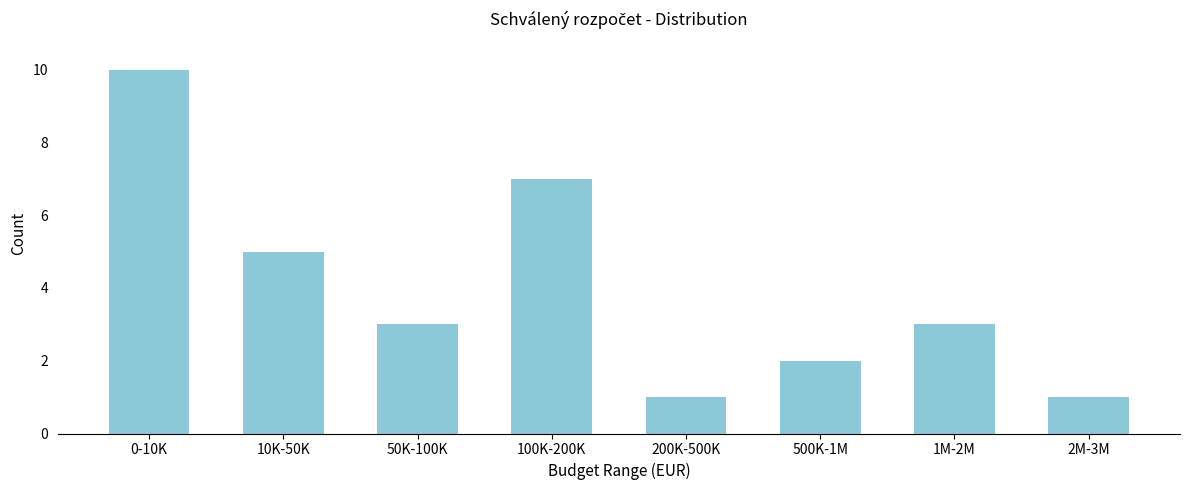

Reading left to right, transcribe all the data shown in this chart.

10	5	3	7	1	2	3	1